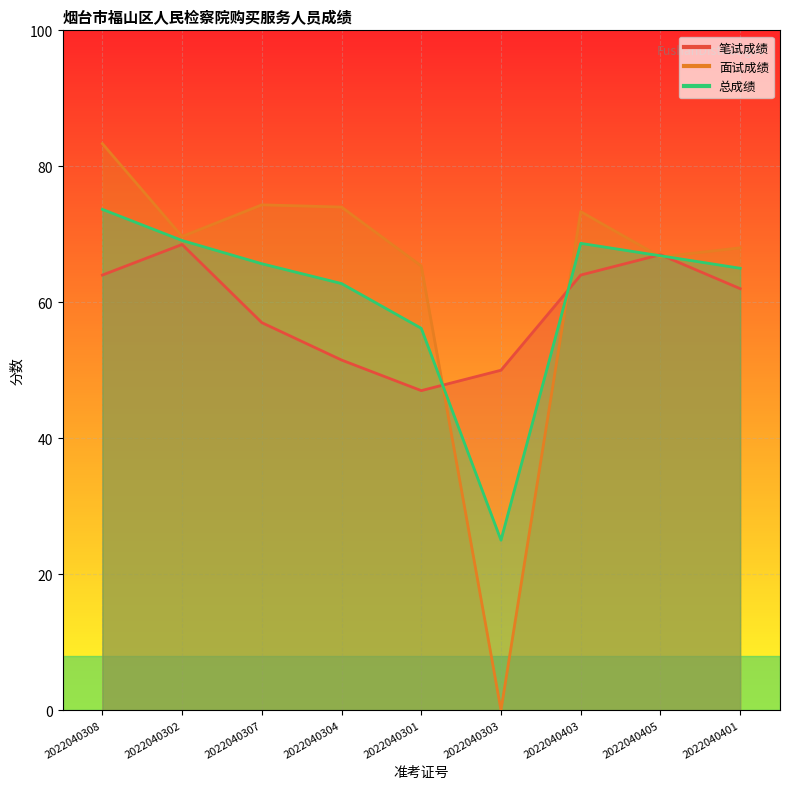

What is the label of the 3rd point from the left?

2022040307